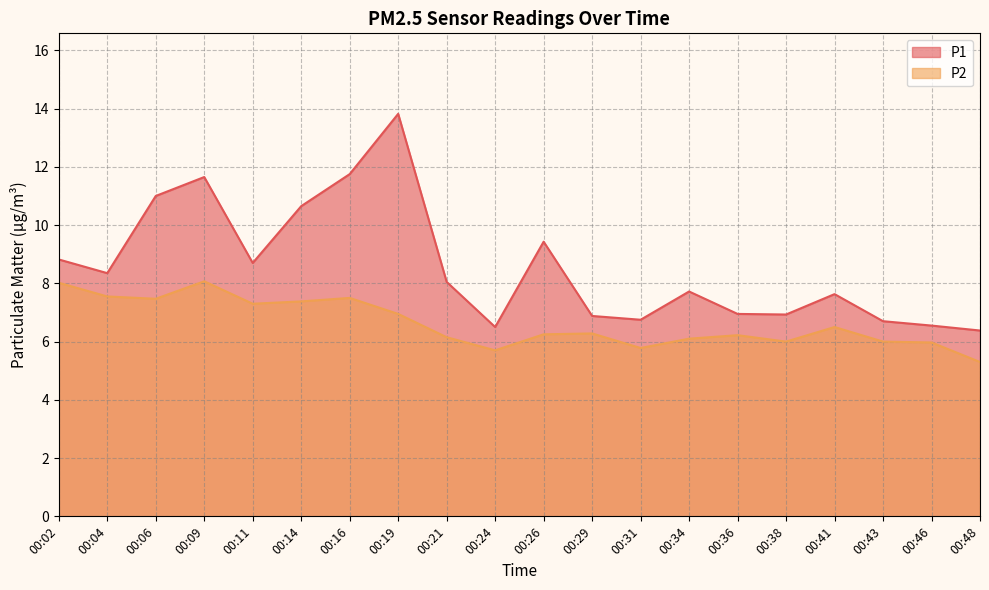

What is the value of the P2 point at the 20th from the left?

5.3